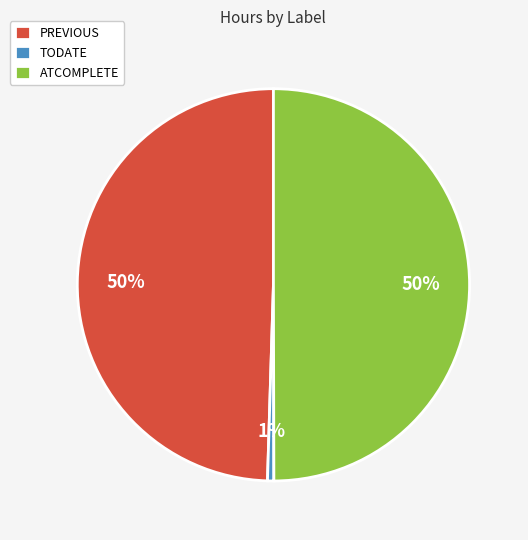

Which has a higher value, PREVIOUS or TODATE?

PREVIOUS